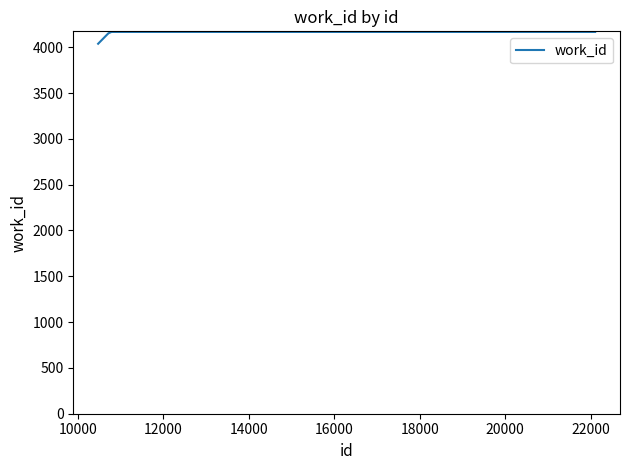

What is the minimum value shown in the chart?

4038